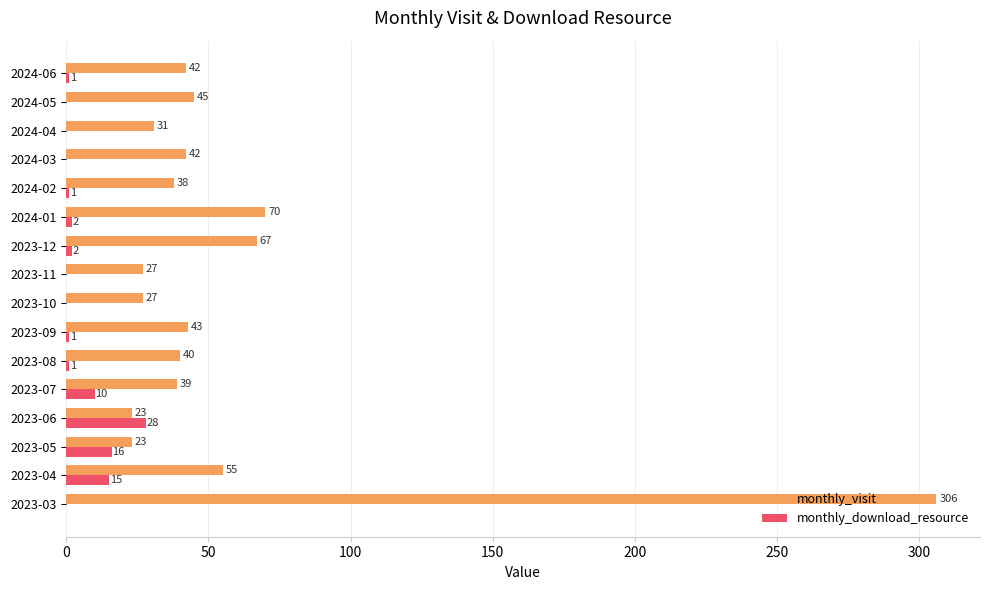

What value does the monthly_visit series have at 2023-04?

55